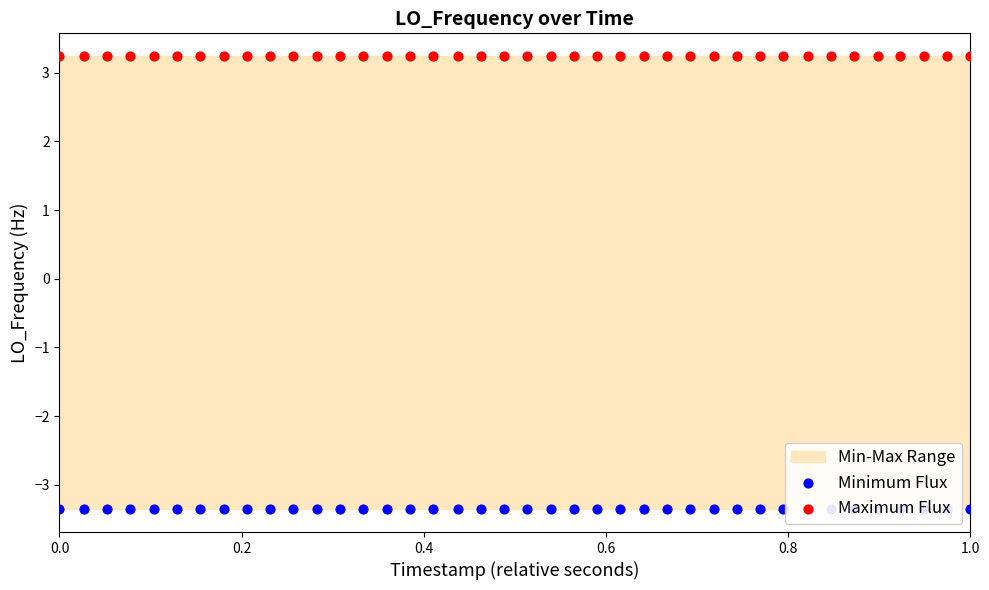

Which series has the largest total across all categories?

Maximum Flux